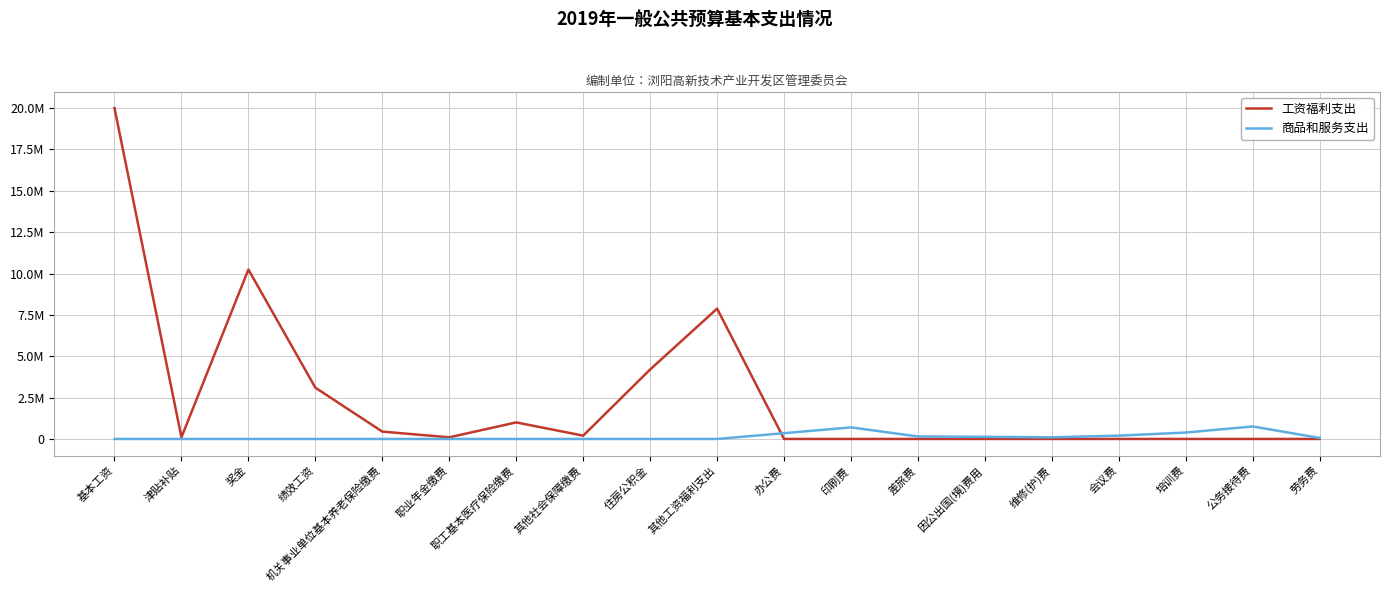

True or false: 商品和服务支出 has a value of 755200.0 at 公务接待费.

True